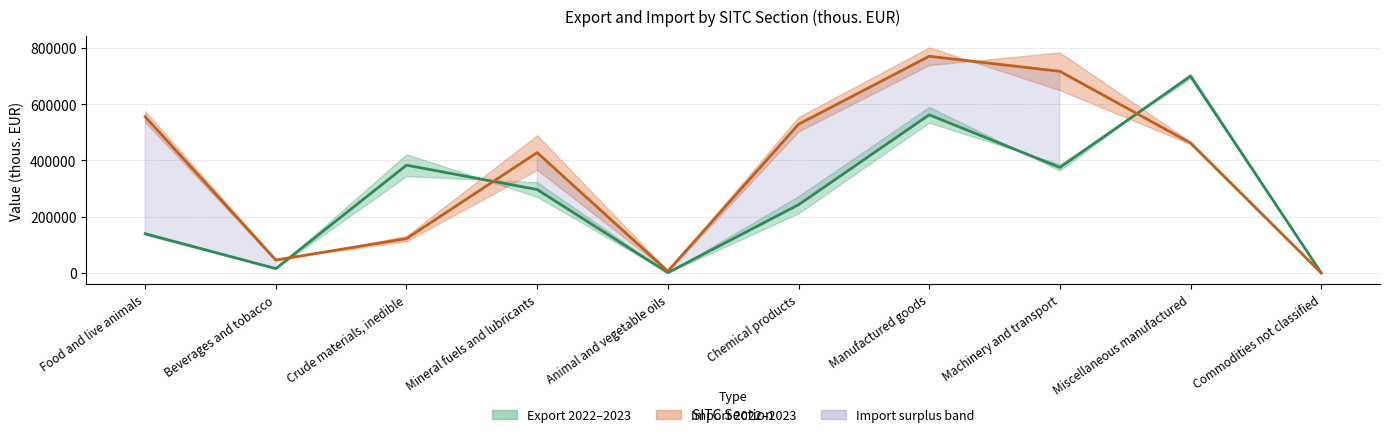

The Import 2022 series shows 528438.0 at Chemical products. True or false?

True